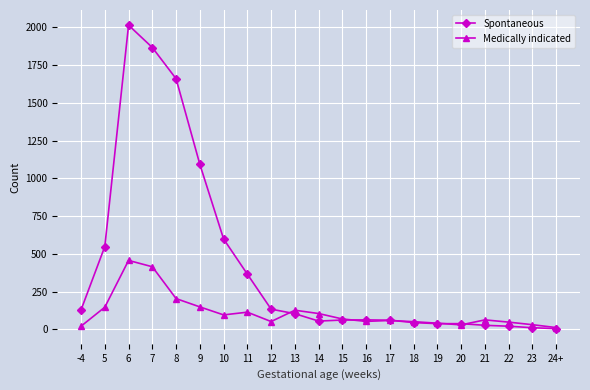

What is the smallest value displayed?

4